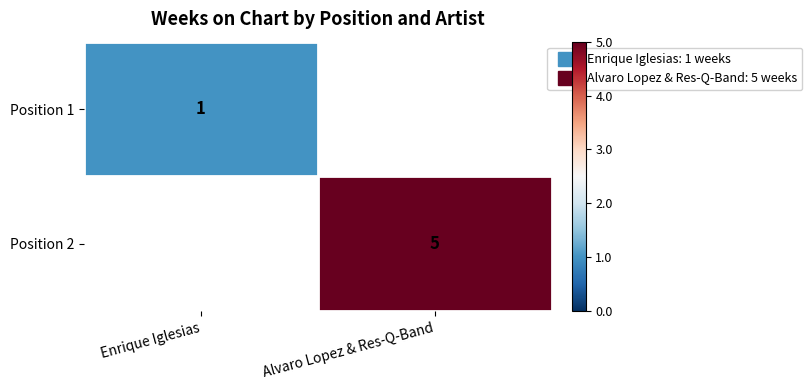

What value does the Position 2 series have at Alvaro Lopez & Res-Q-Band?

5.0